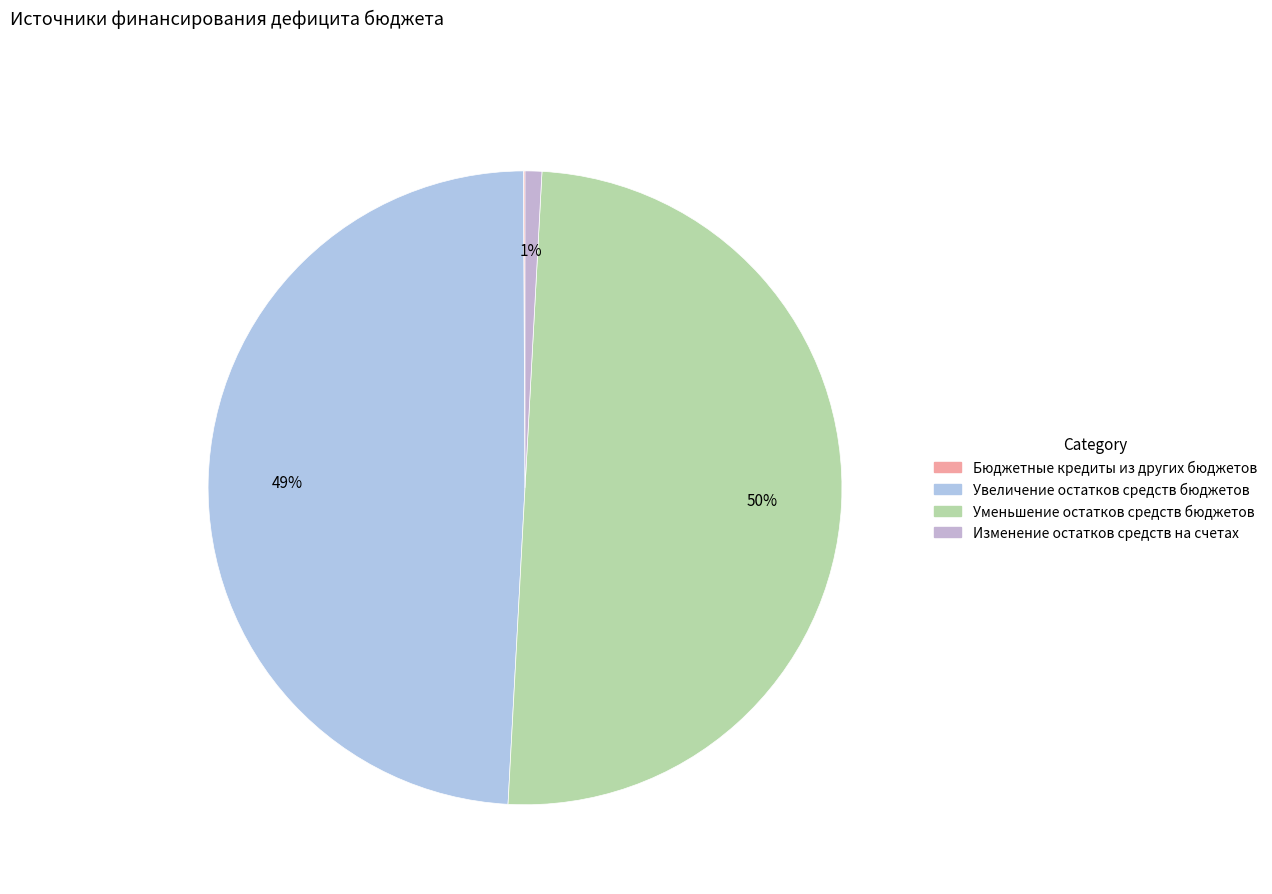

Which category has the biggest portion of the pie?

Уменьшение остатков средств бюджетов